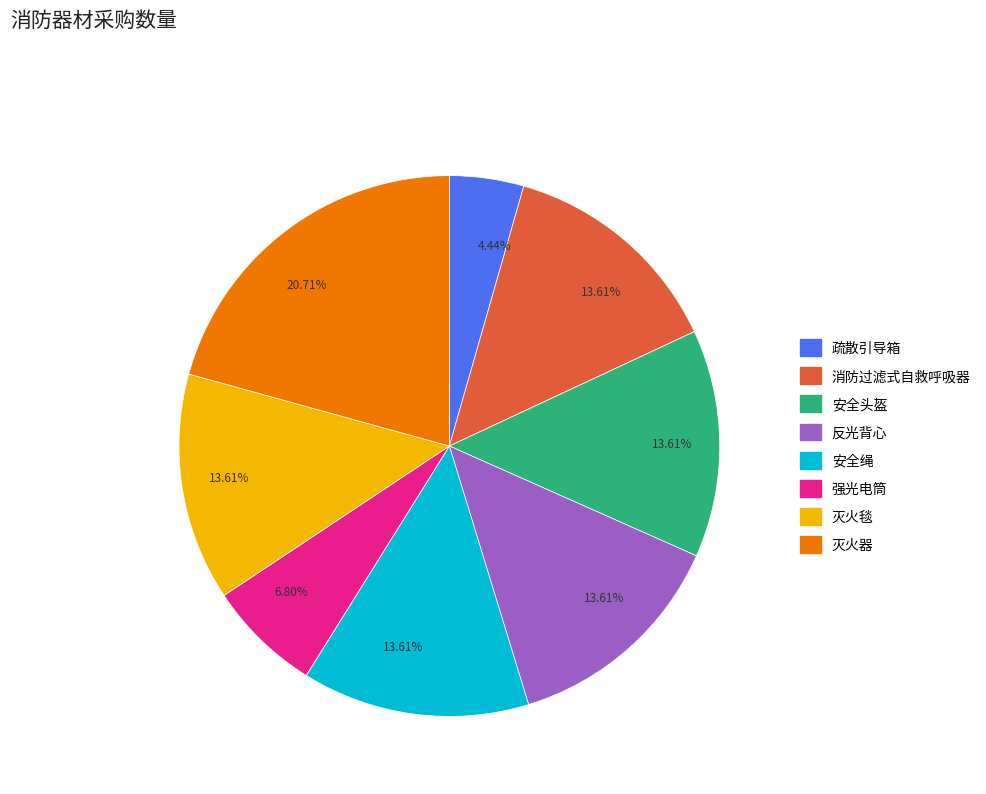

True or false: 强光电筒 accounts for 7% of the total.

True